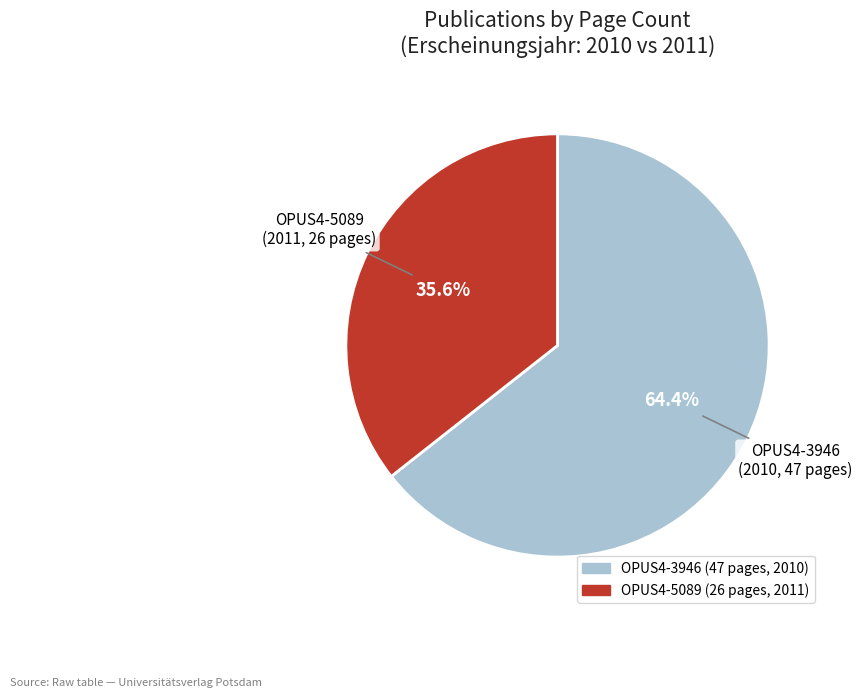

Is there a majority slice in this chart?

Yes